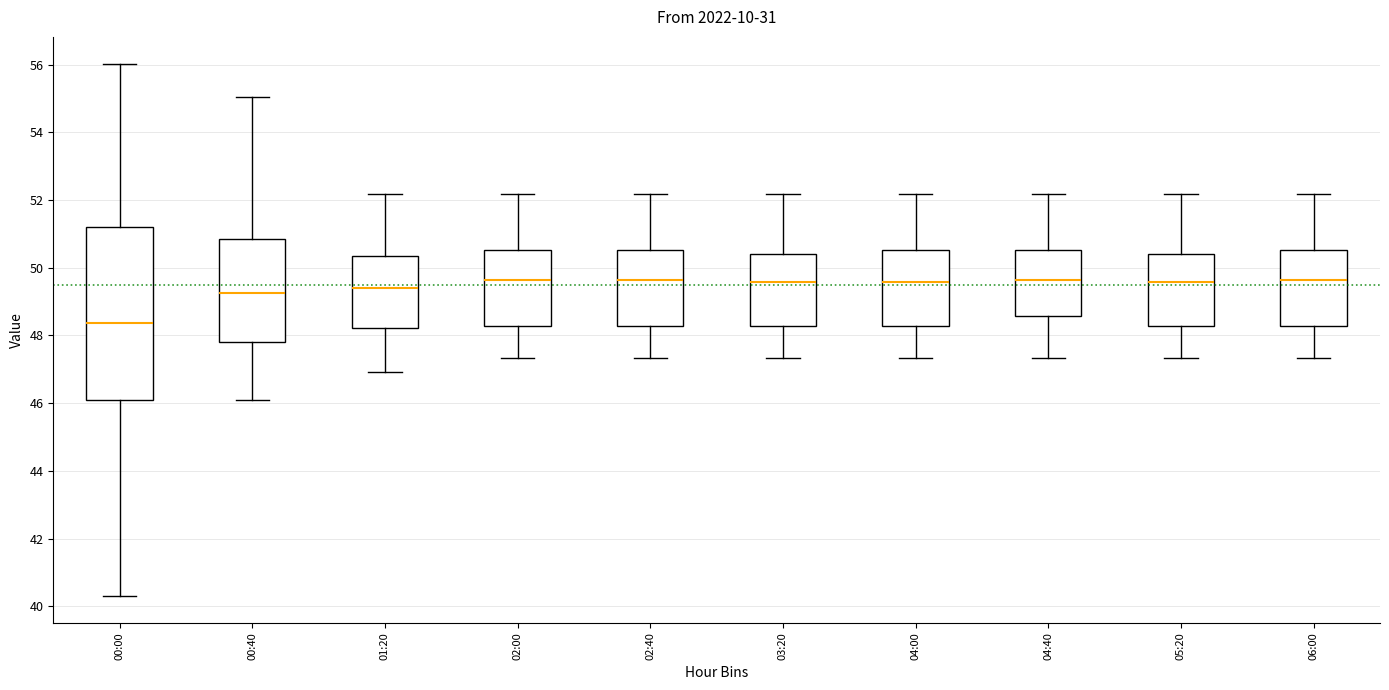

Which box is the tallest, from its lower edge to its upper edge?

00:00